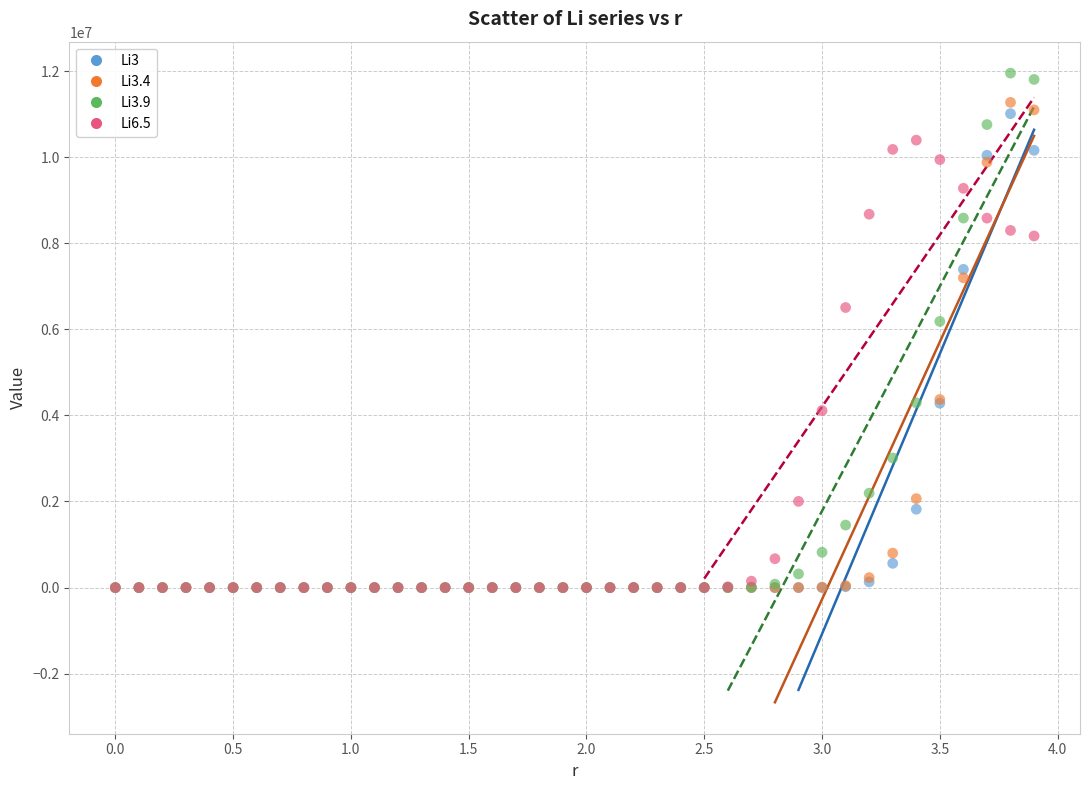

Across all series, what Y value is closest to 5975376?

6182557.5